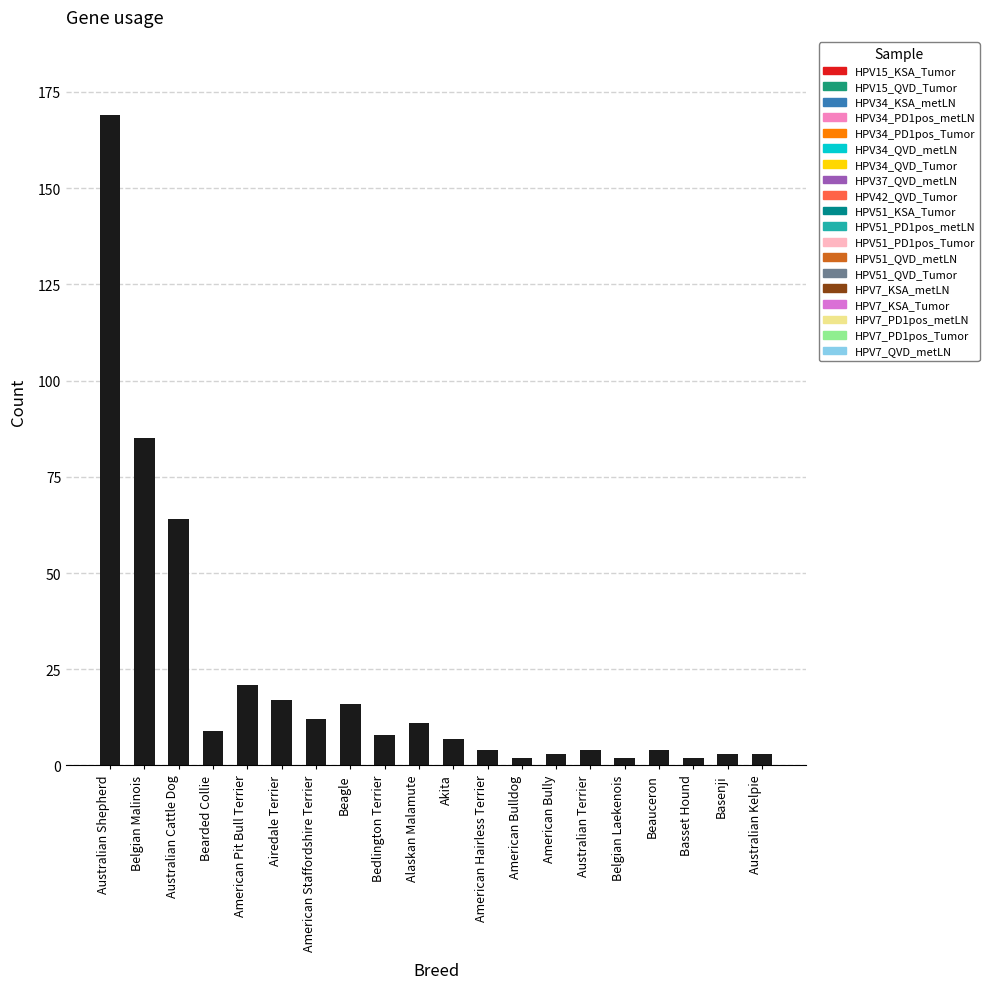

Which has a higher value, Basenji or Alaskan Malamute?

Alaskan Malamute